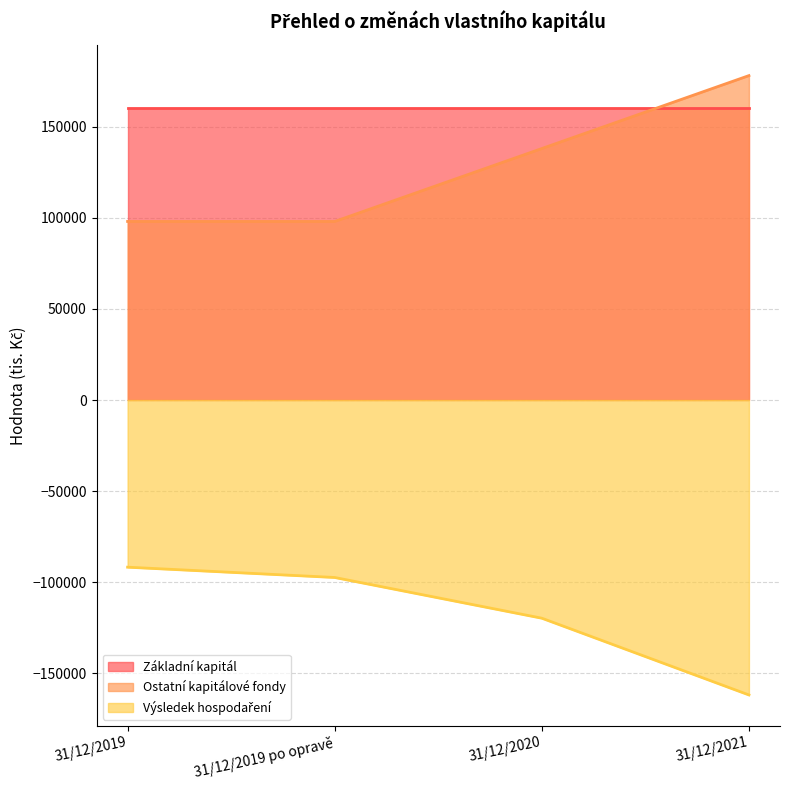

What is the total value across all series at 31/12/2019?

166242